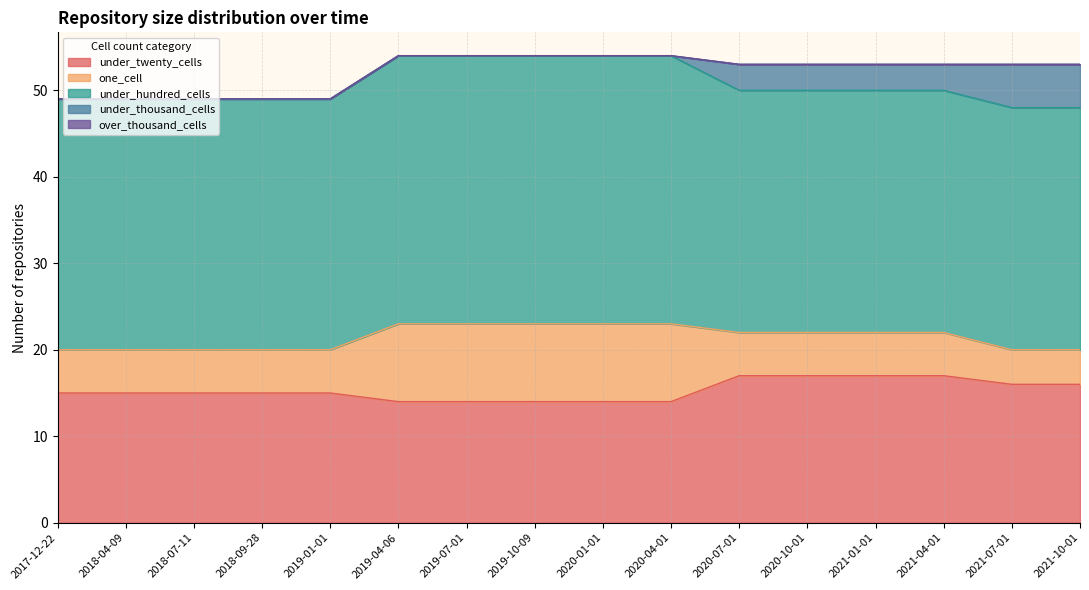

Does the chart have visible grid lines?

Yes